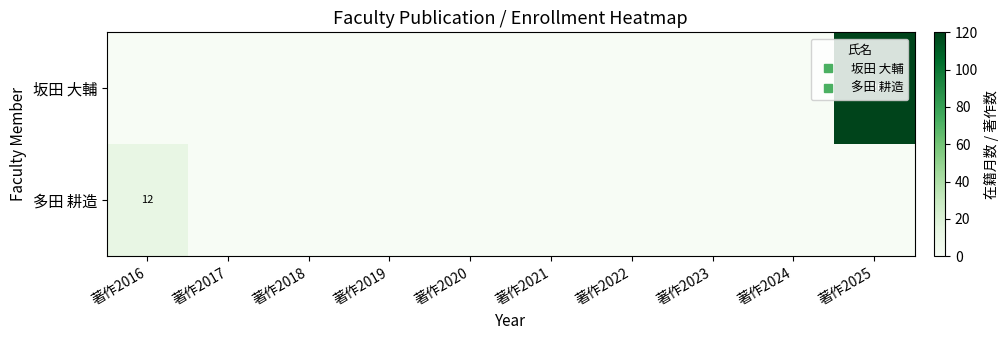

Between 著作2025 and 著作2016, which is larger?

著作2025